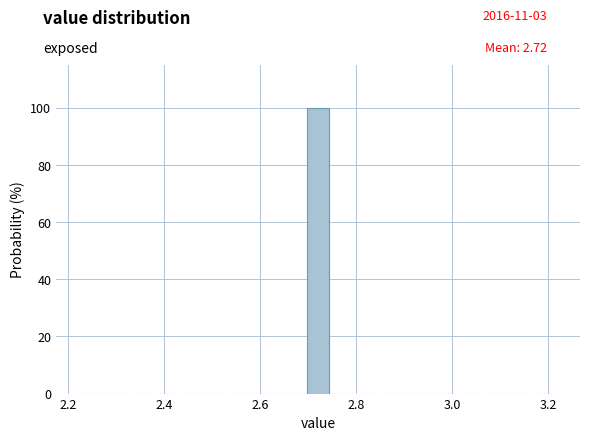

Read against the x-axis, roughly where is the centre of the tallest bar?

2.72